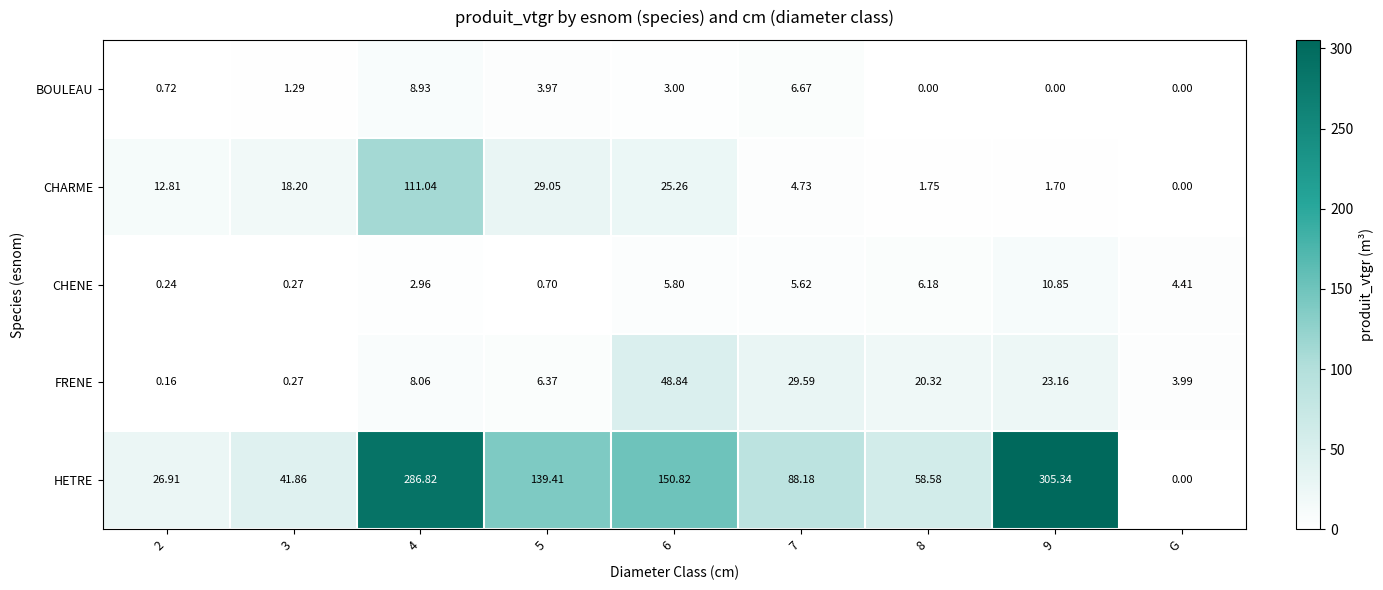

Is the value of HETRE at G greater than the value of CHARME at 9?

No